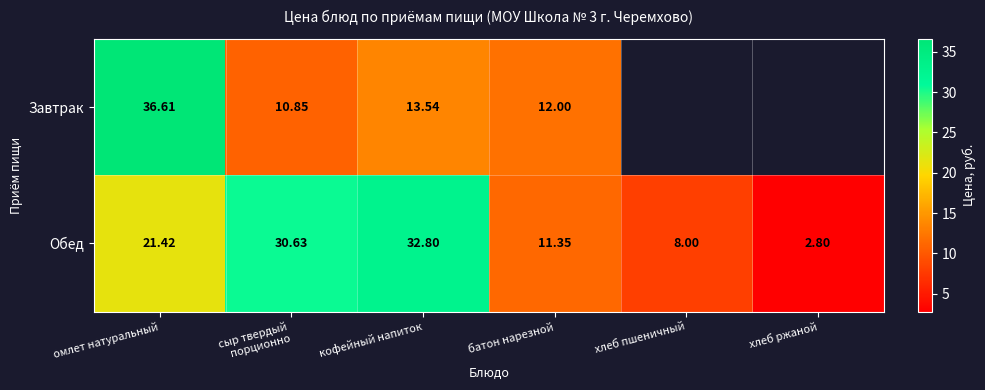

Rank the series at кофейный напиток from lowest to highest value.

Завтрак, Обед